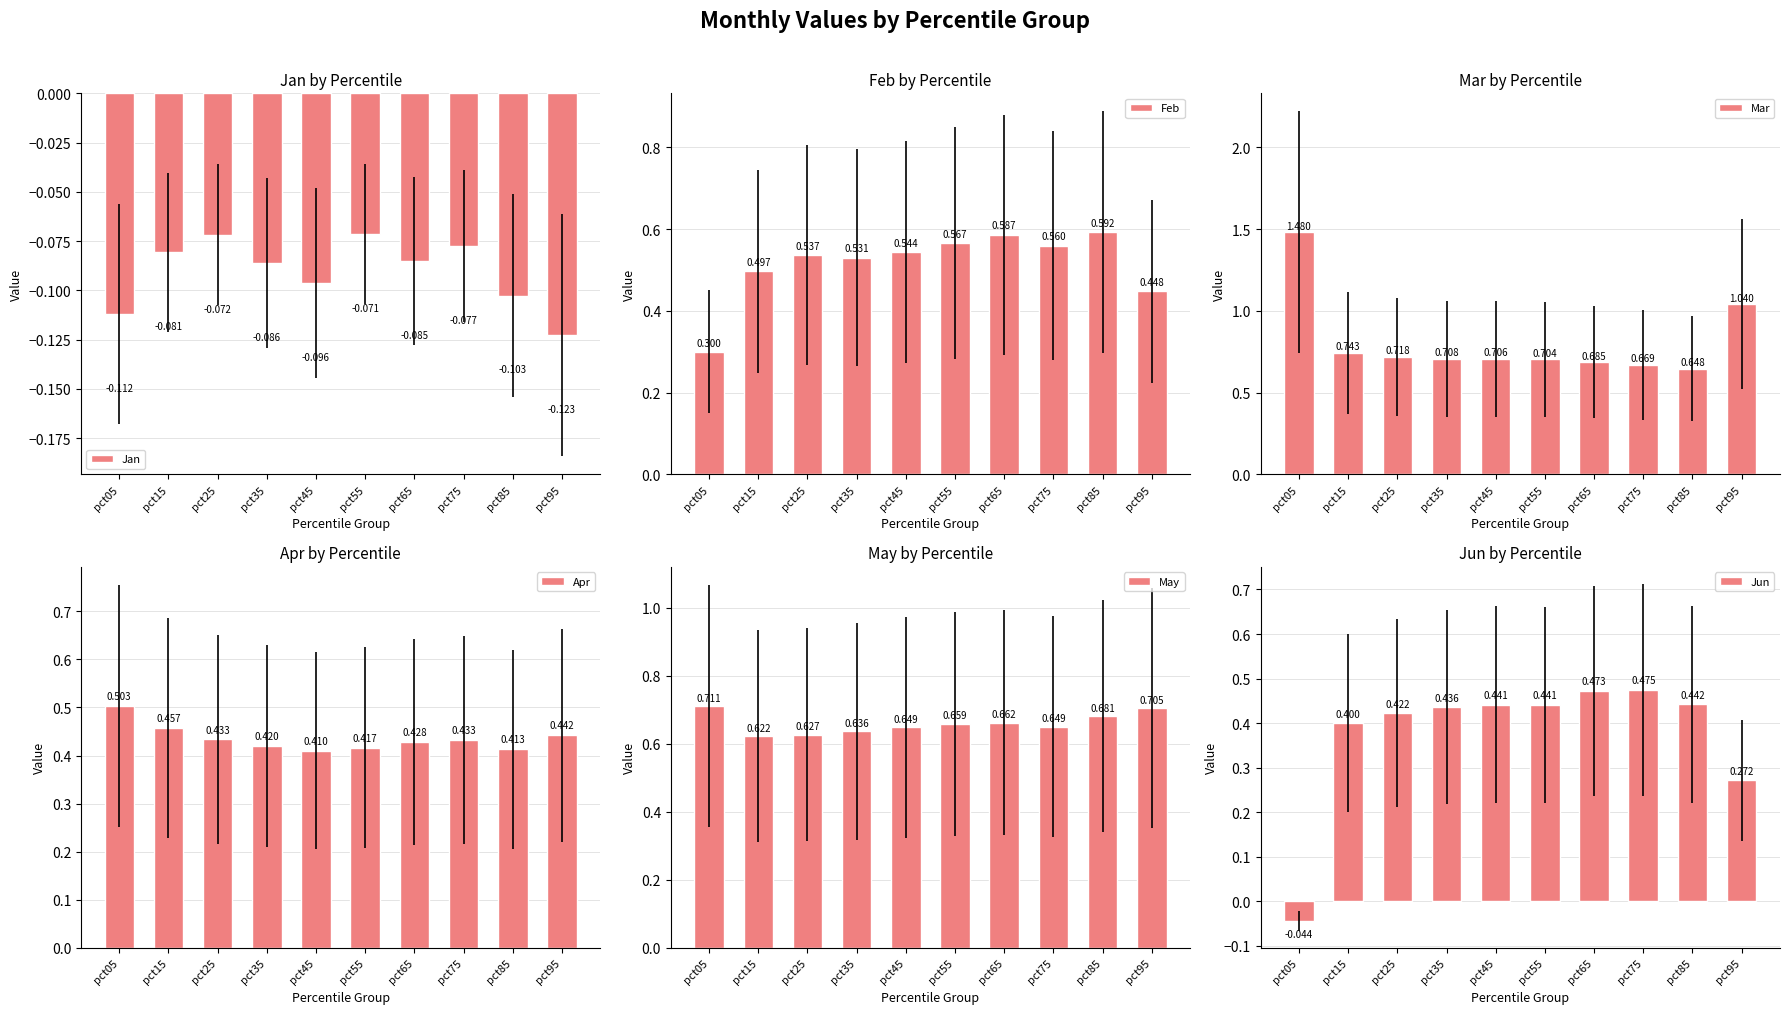

Which category has the highest value in the Feb series?

pct85